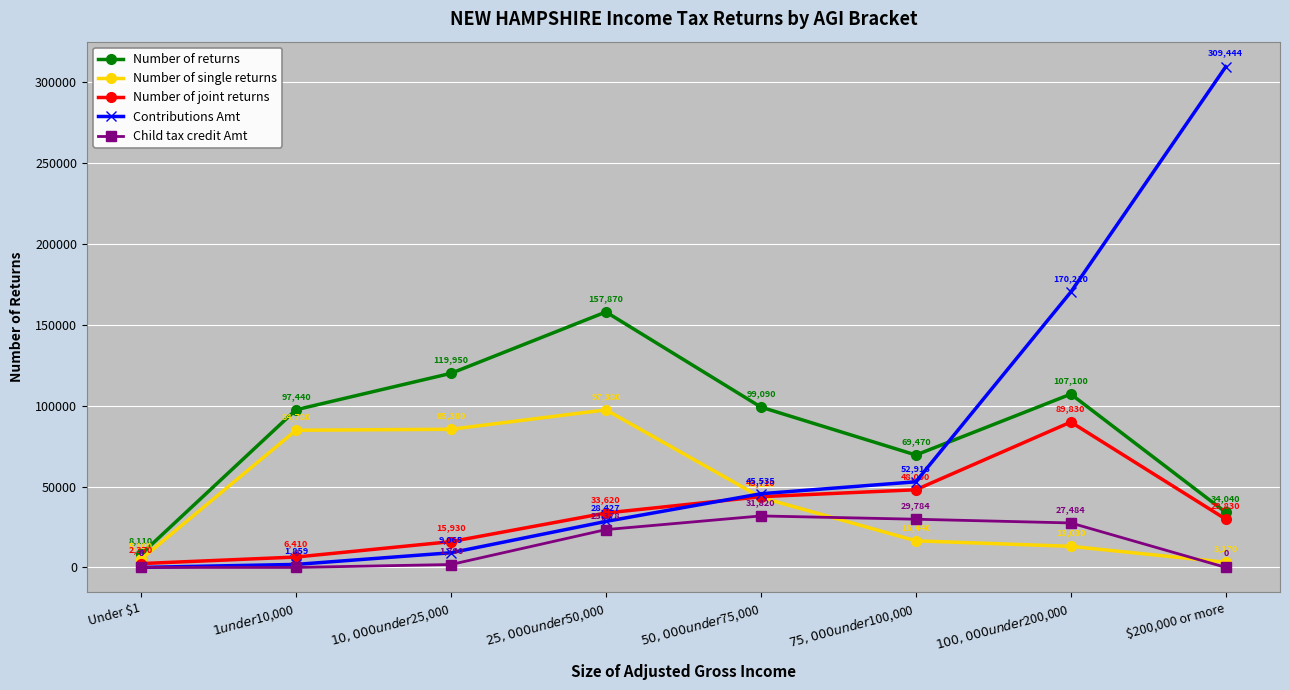

How many lines are shown in the chart?

5